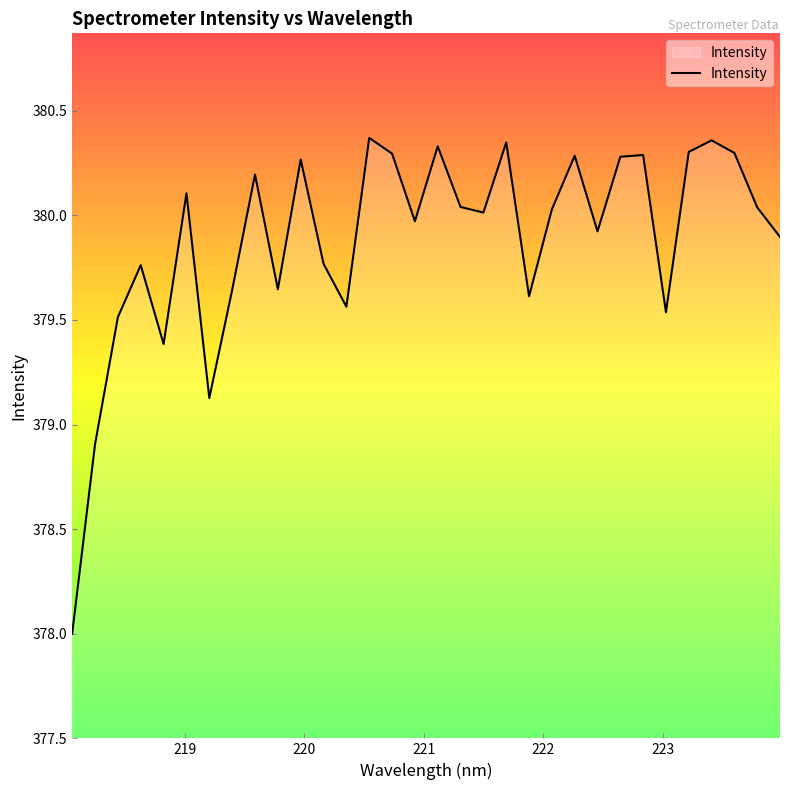

What is the difference between the maximum and minimum values?

2.4